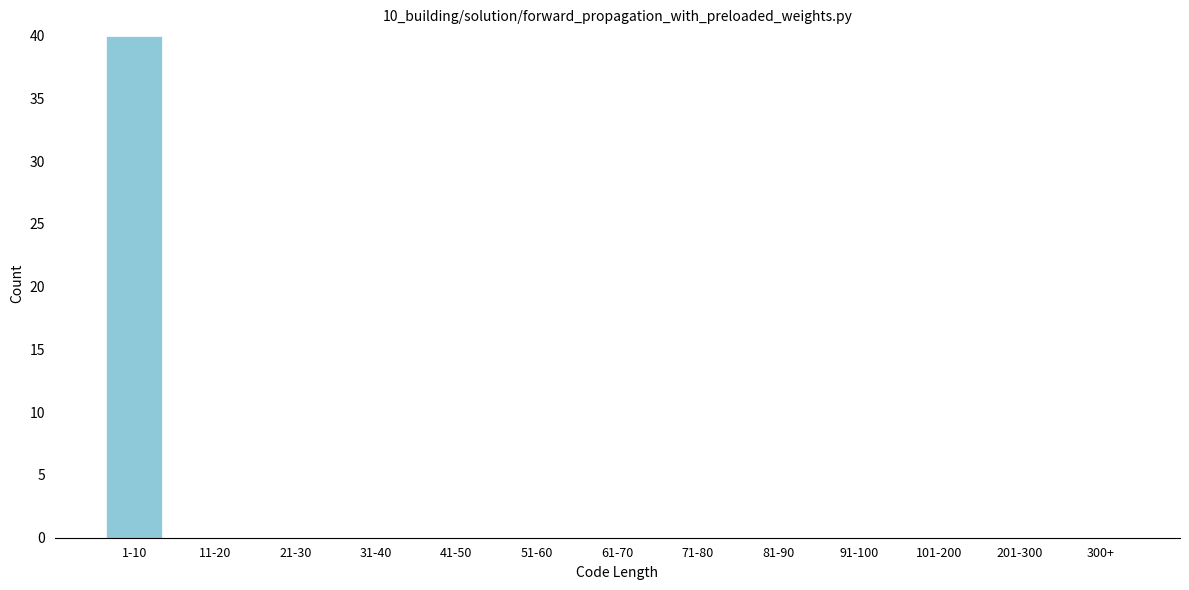

Reading left to right, transcribe all the data shown in this chart.

1-10=40	11-20=0	21-30=0	31-40=0	41-50=0	51-60=0	61-70=0	71-80=0	81-90=0	91-100=0	101-200=0	201-300=0	300+=0